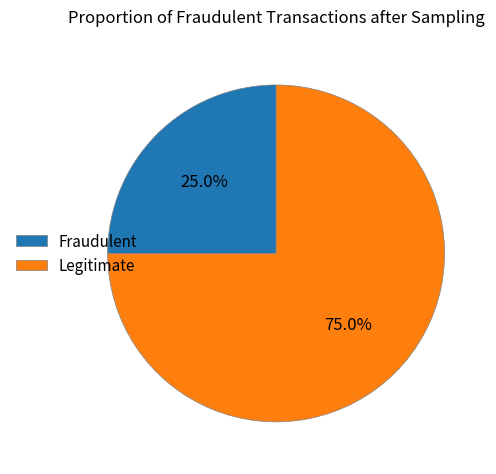

Rank the categories by value from highest to lowest.

Legitimate, Fraudulent